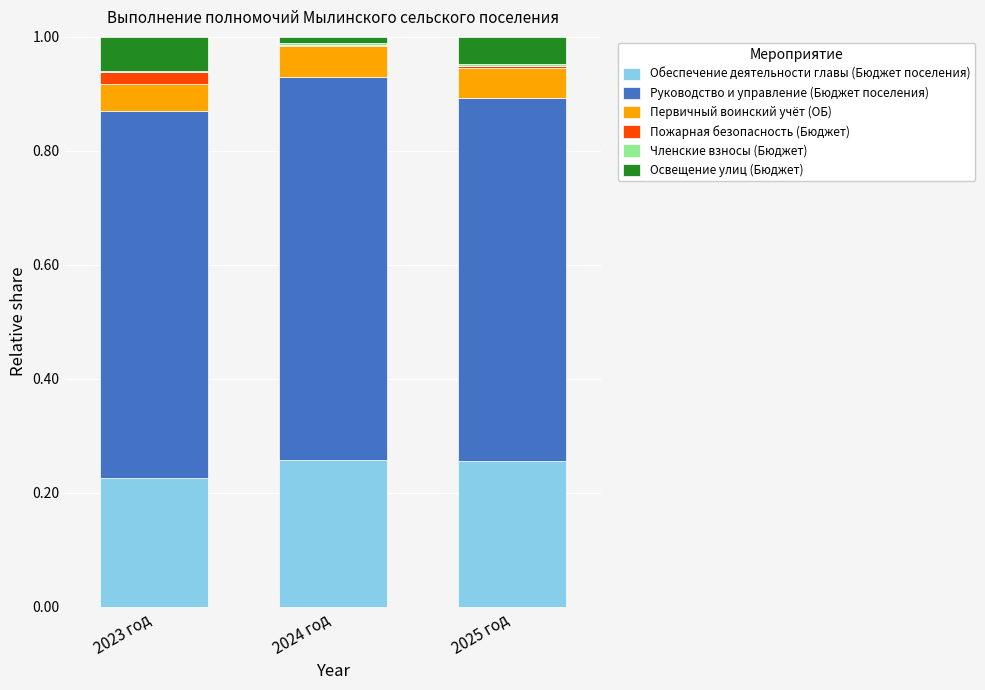

Which series has the largest total across all categories?

Руководство и управление (Бюджет поселения)